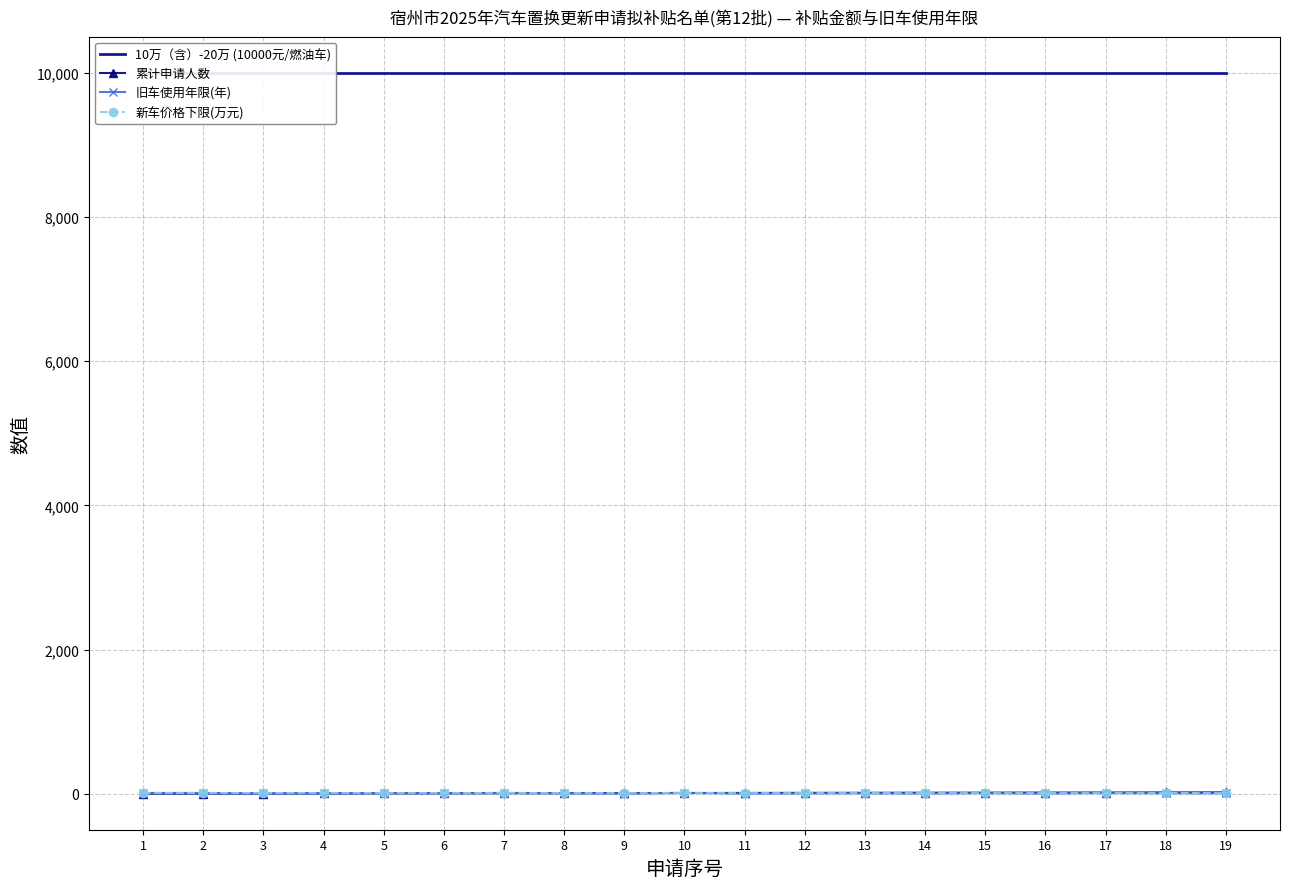

At 2, list the series in order from smallest to largest.

累计申请人数, 新车价格下限(万元), 旧车使用年限(年), 10万（含）-20万 (10000元/燃油车)